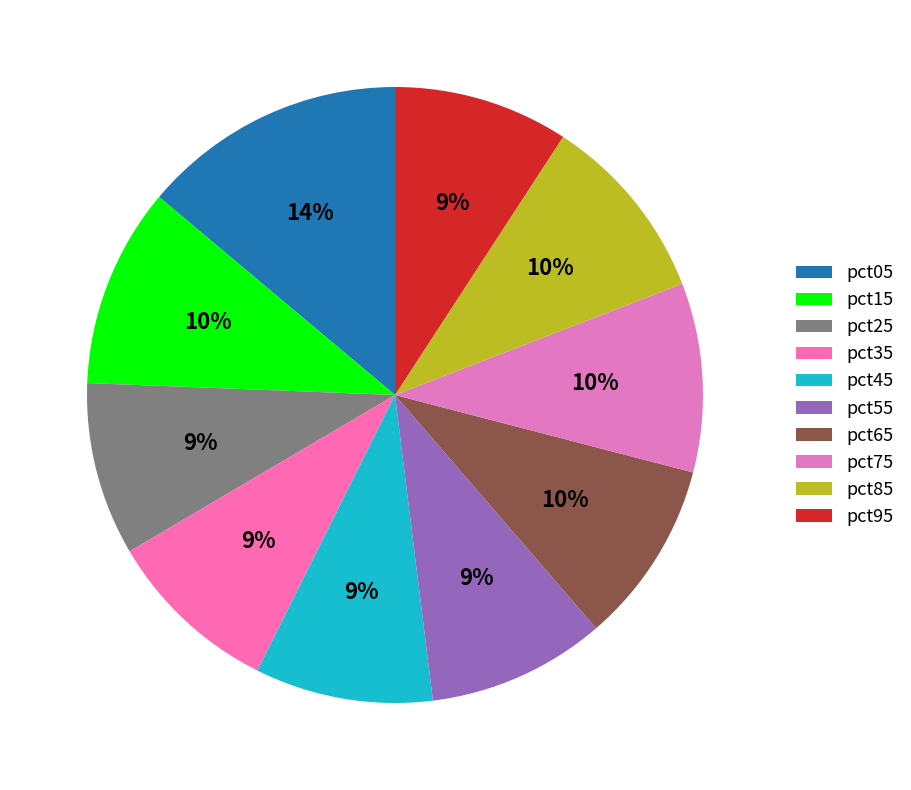

Does pct15 represent more than half of the total?

No